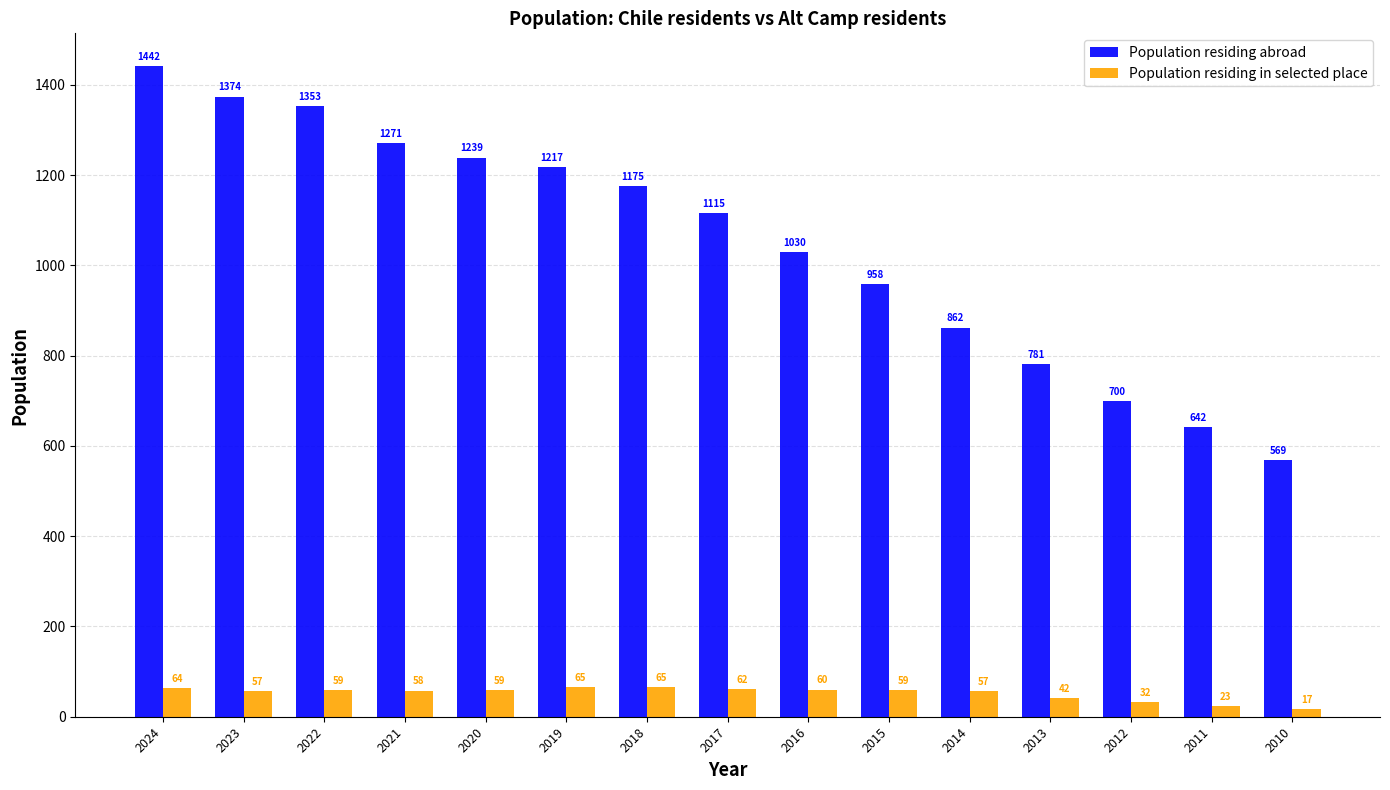

Which series has the largest range (max minus min)?

Population residing abroad